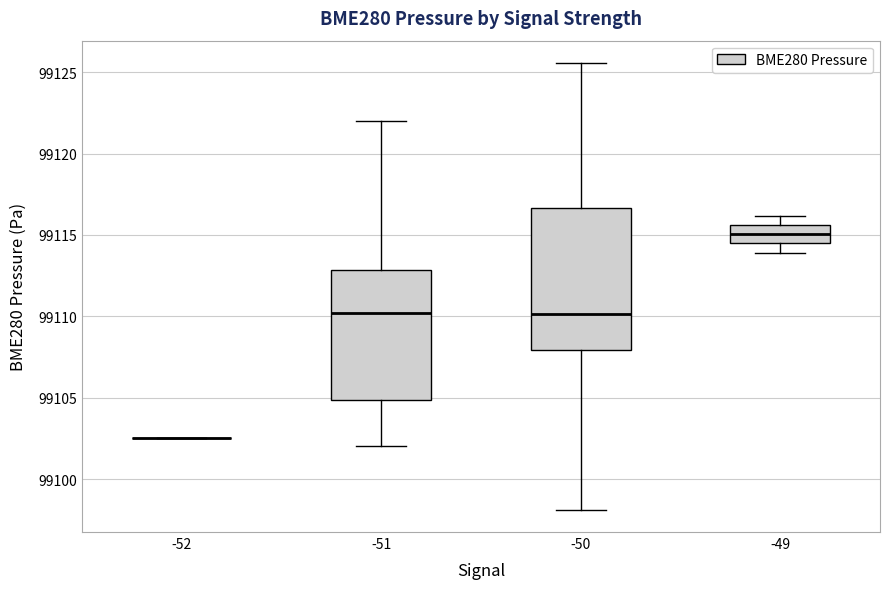

Reading left to right, transcribe this box plot: for each box, give where its median line is, the range the box spans, and where its two whiskers end, as read against the y-axis. The values are not printed on the chart, so give them approximately, as read against the axis.

-52: box collapsed to a line at 99102.5, whiskers 99102.5 to 99102.5
-51: median 99110.0, box 99105.0 to 99113.0, whiskers 99102.0 to 99122.0
-50: median 99110.0, box 99108.0 to 99116.5, whiskers 99098.0 to 99125.5
-49: median 99115.0, box 99114.5 to 99115.5, whiskers 99114.0 to 99116.0